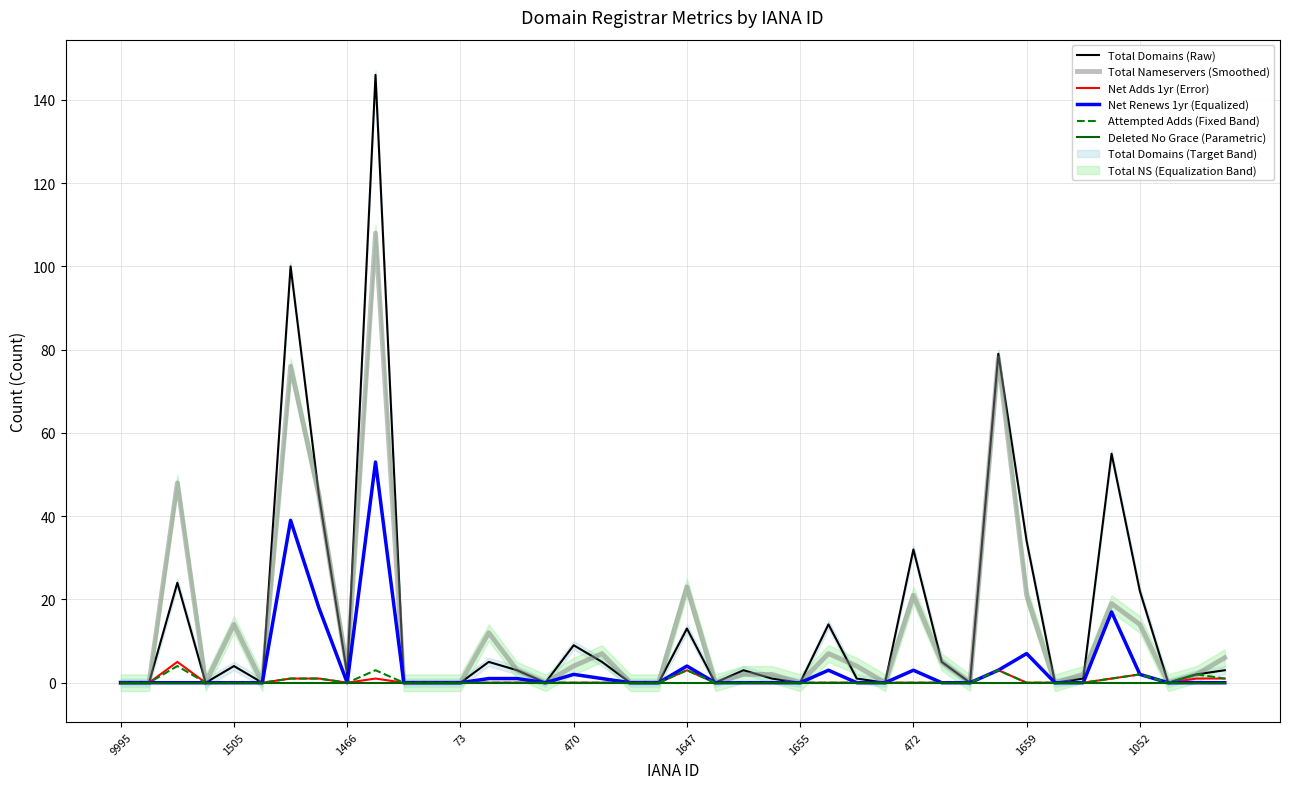

Reading right to left, list all the values displayed in this chart.

Total Domains (Raw): 3	2	0	22	55	1	0	34	79	0	5	32	0	1	14	0	1	3	0	13	0	0	5	9	0	3	5	0	0	0	146	2	45	100	0	4	0	24	0	0
Total Nameservers (Smoothed): 6	2	0	14	19	2	0	21	78	0	5	21	0	4	7	0	2	2	0	23	0	0	7	4	0	3	12	0	0	0	108	3	45	76	0	14	0	48	0	0
Net Adds 1yr (Error): 1	1	0	2	1	0	0	0	3	0	0	0	0	0	0	0	0	0	0	3	0	0	0	0	0	0	0	0	0	0	1	0	1	1	0	0	0	5	0	0
Net Renews 1yr (Equalized): 0	0	0	2	17	0	0	7	3	0	0	3	0	0	3	0	0	0	0	4	0	0	1	2	0	1	1	0	0	0	53	0	18	39	0	0	0	0	0	0
Attempted Adds (Fixed Band): 1	2	0	2	1	0	0	0	3	0	0	0	0	0	0	0	0	0	0	3	0	0	0	0	0	0	0	0	0	0	3	0	1	1	0	0	0	4	0	0
Deleted No Grace (Parametric): 0	0	0	0	0	0	0	0	0	0	0	0	0	0	0	0	0	0	0	0	0	0	0	0	0	0	0	0	0	0	0	0	0	0	0	0	0	0	0	0